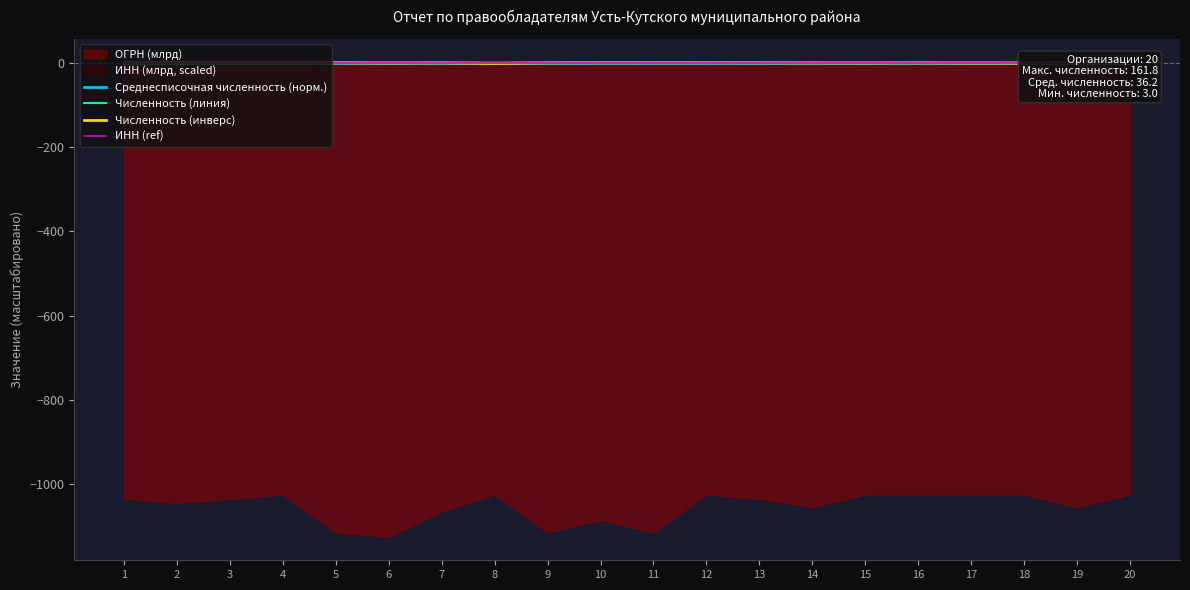

True or false: ИНН (ref) and Численность (линия) intersect in this chart.

False